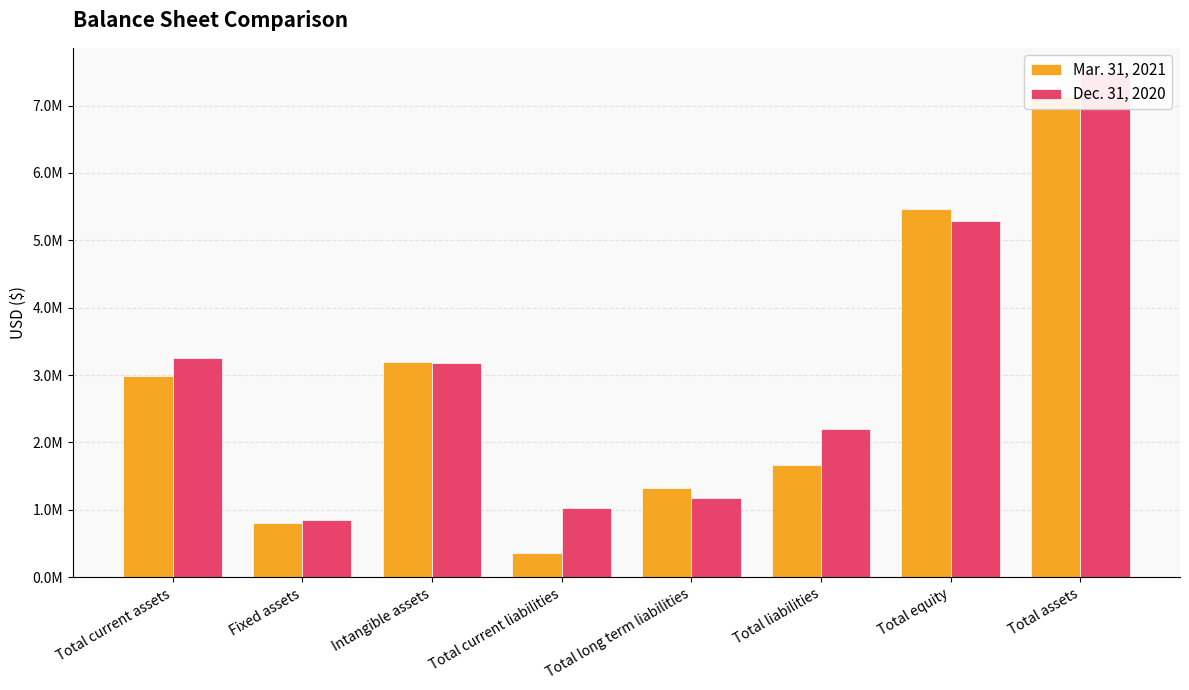

List the series in order of their overall mean, highest first.

Dec. 31, 2020, Mar. 31, 2021